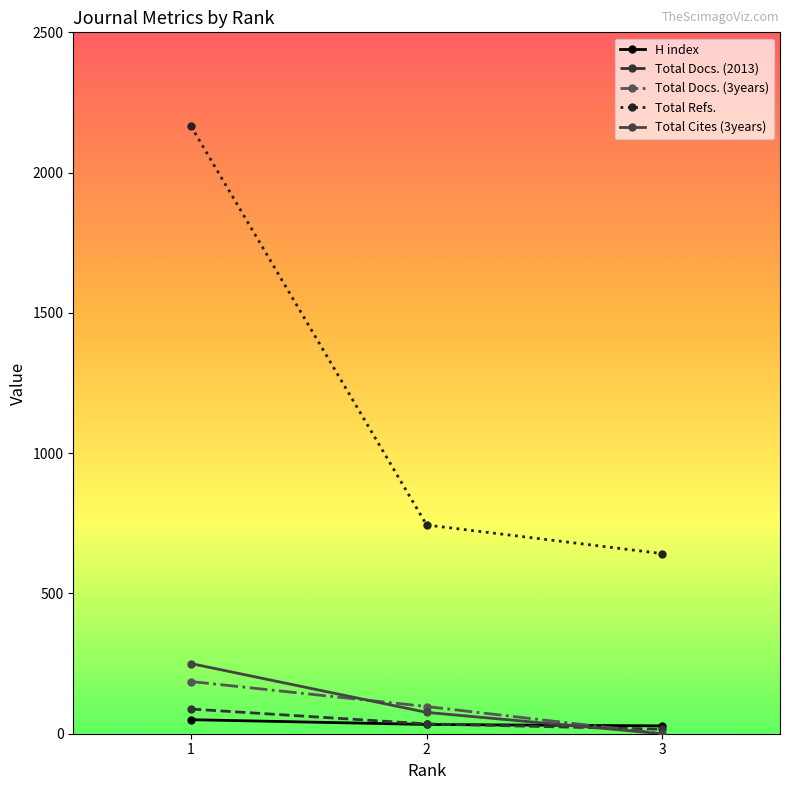

At which category is the sum across all series the highest?

1